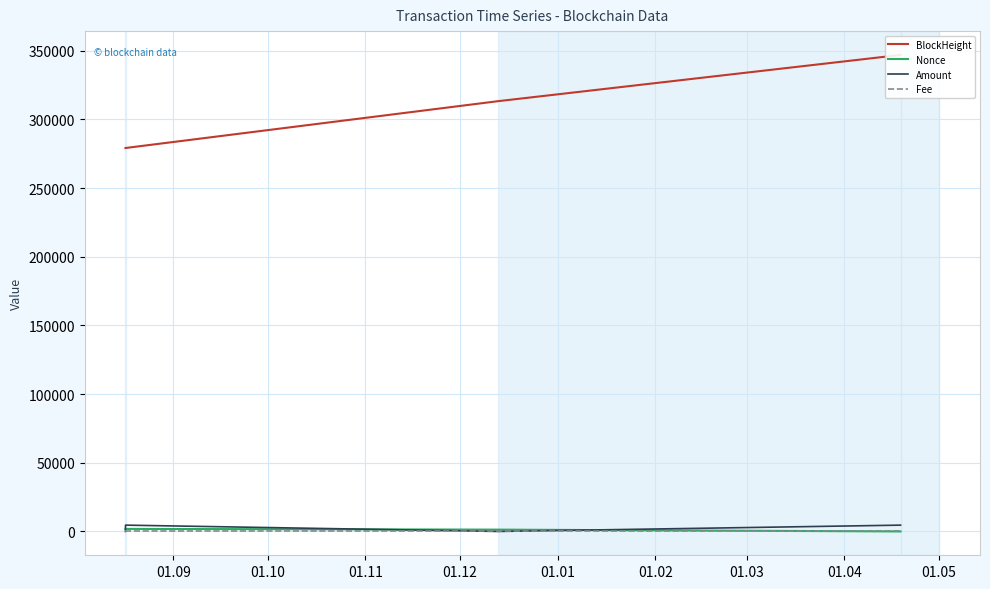

What is the maximum value shown in the chart?

346927.0